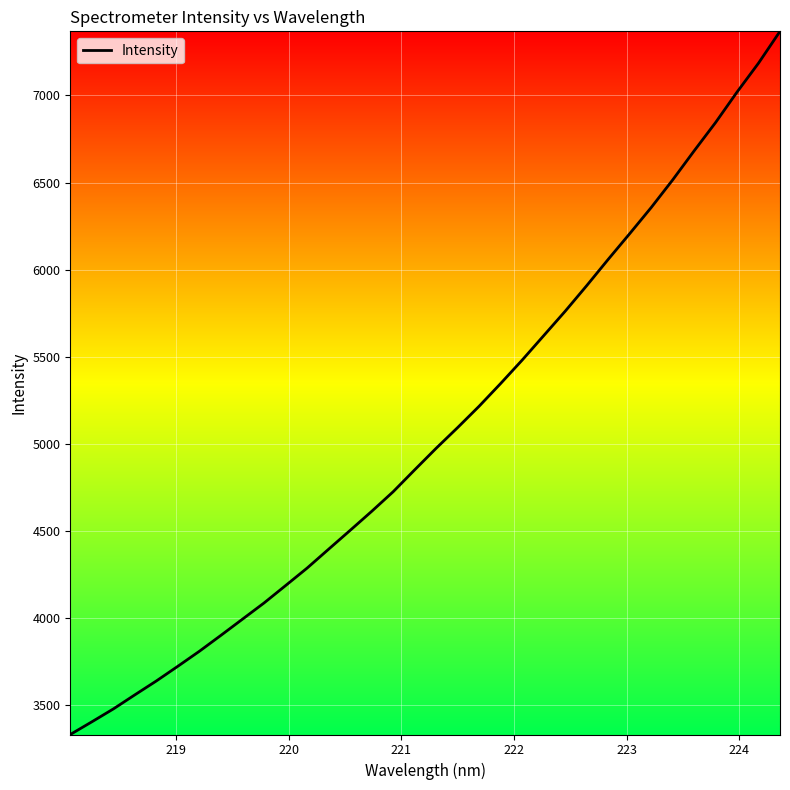

What is the smallest value displayed?

3333.4